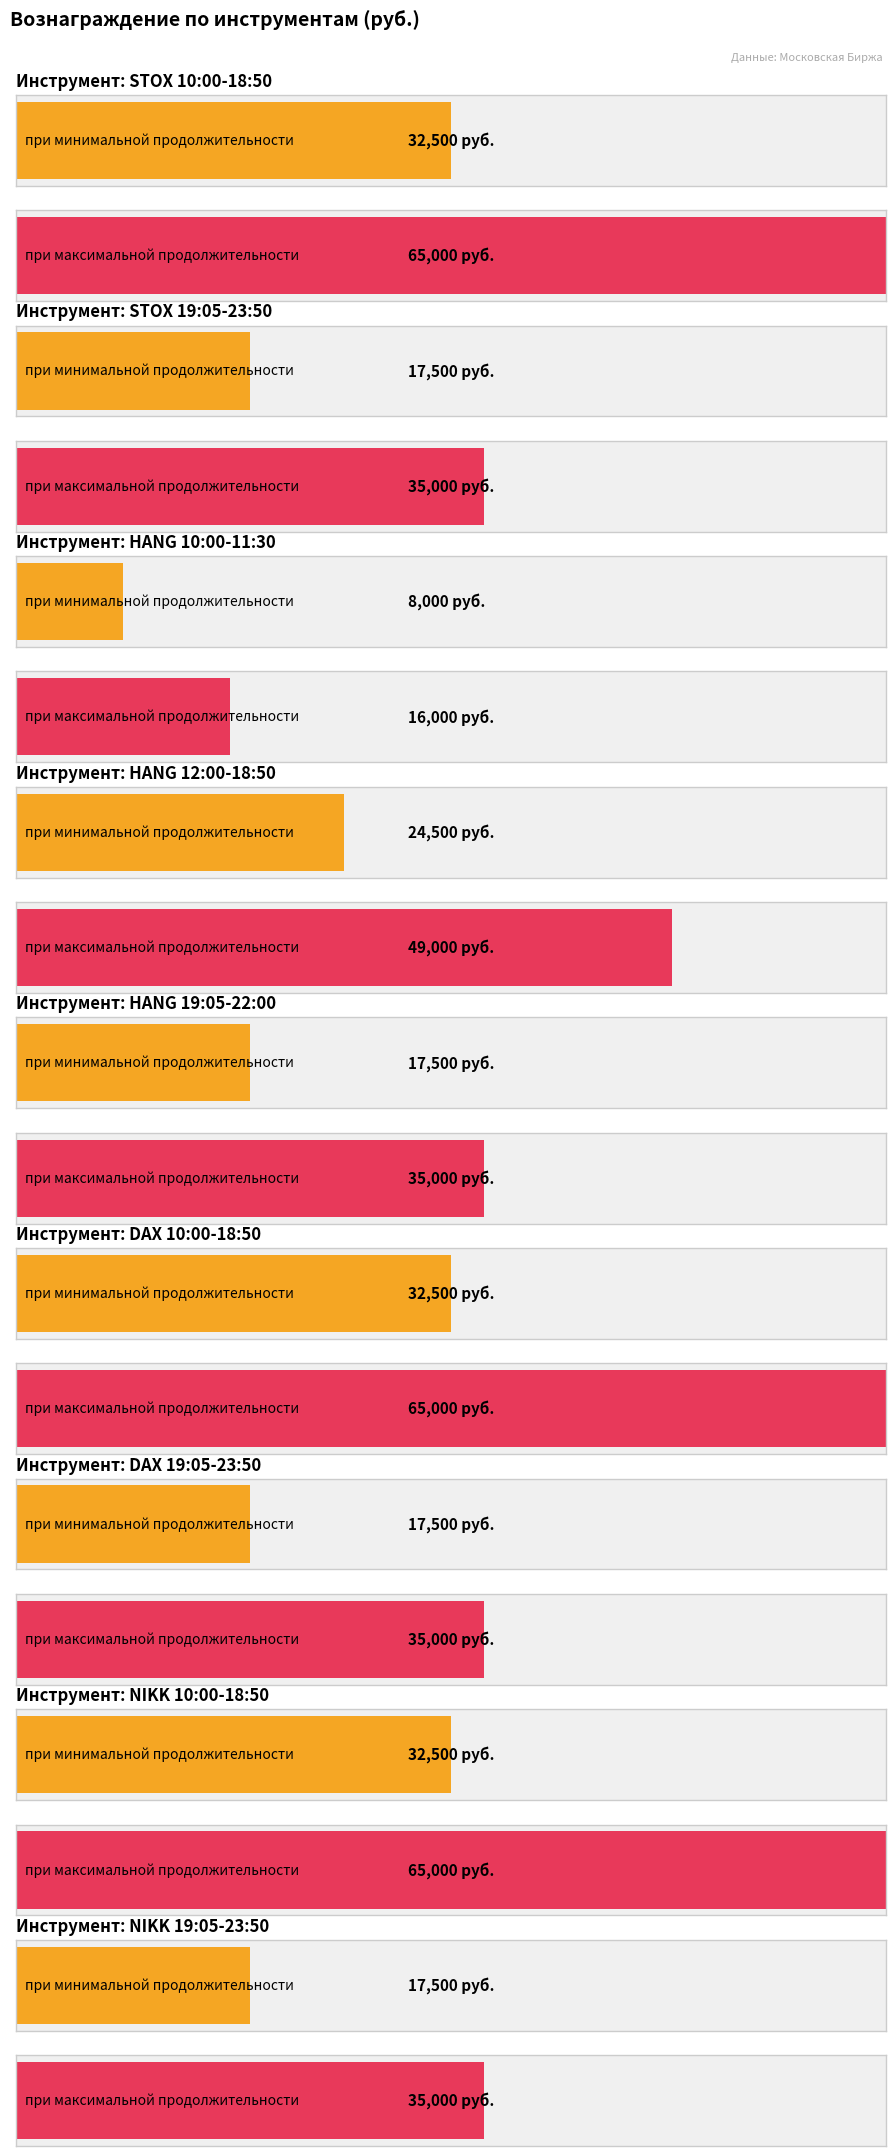

True or false: при минимальной продолжительности has a value of 32500 at NIKK 10:00-18:50.

True